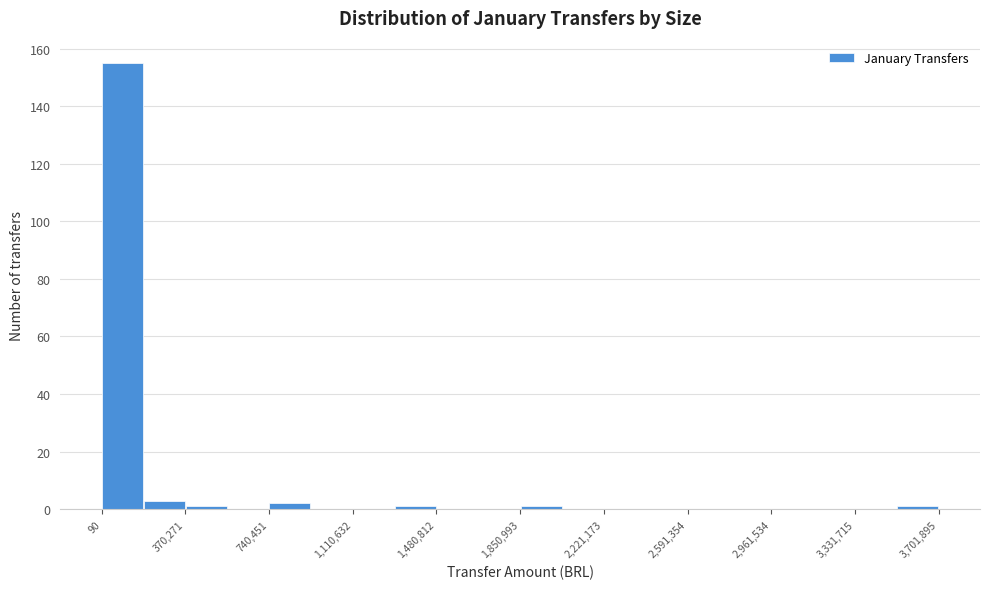

Read against the x-axis, roughly where is the centre of the tallest bar?

100000